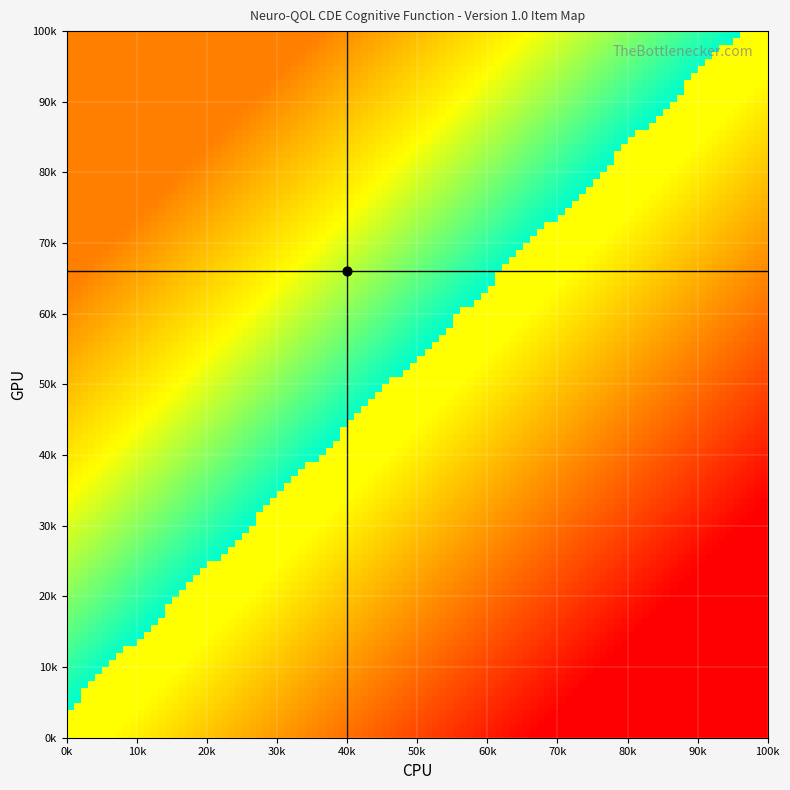

The value of cpu_marker at 40k is 0. True or false?

True